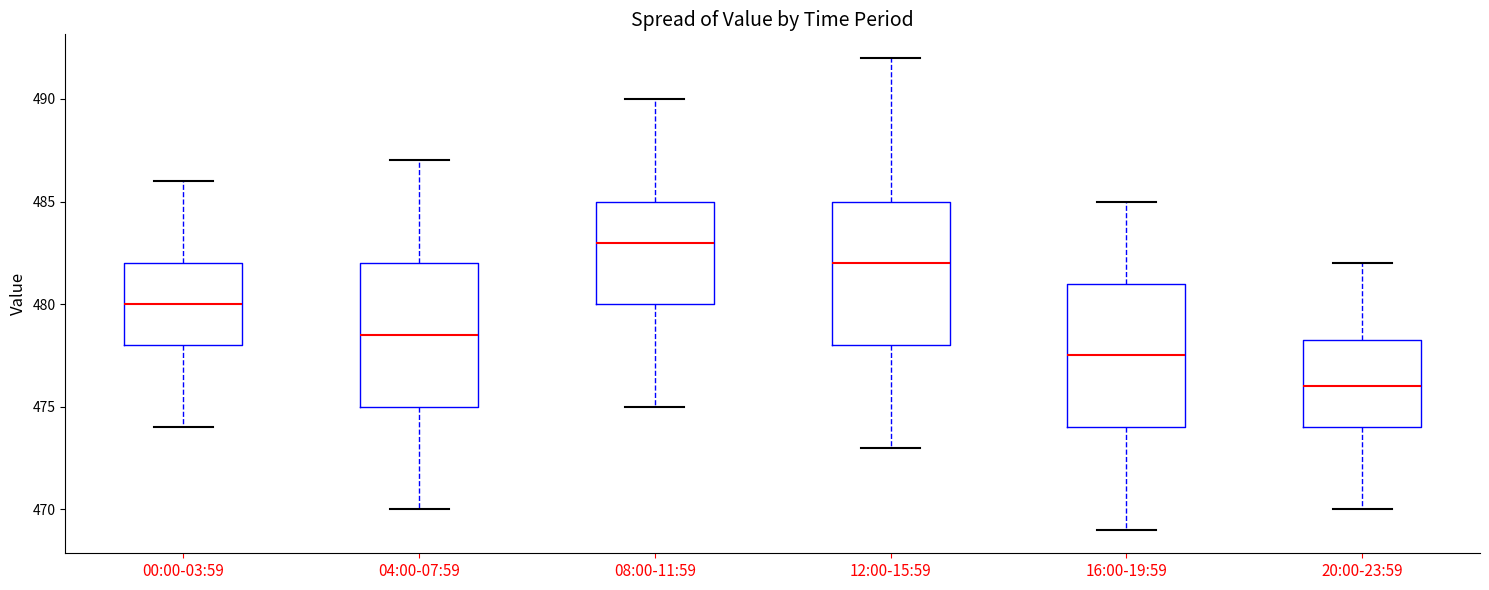

Where is the lower edge of the box for 08:00-11:59 on the y-axis? The values are not printed on the chart, so give them approximately, as read against the axis.

480.0